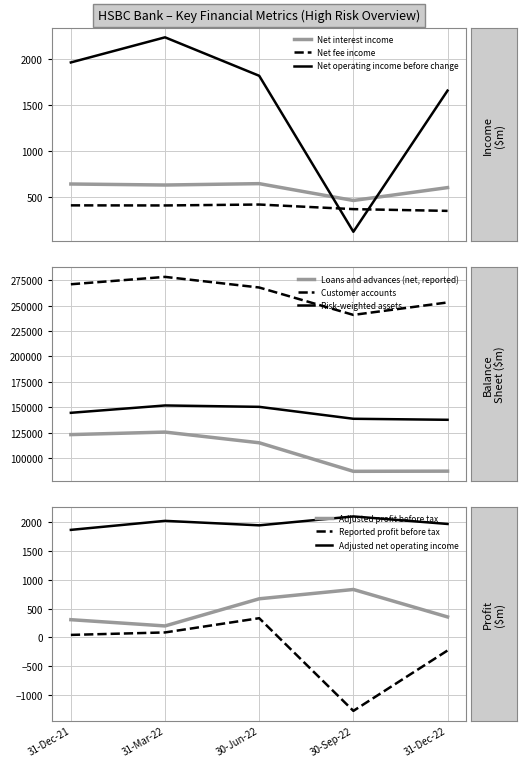

Where does the Net operating income before change series first go above 1821?

31-Dec-21